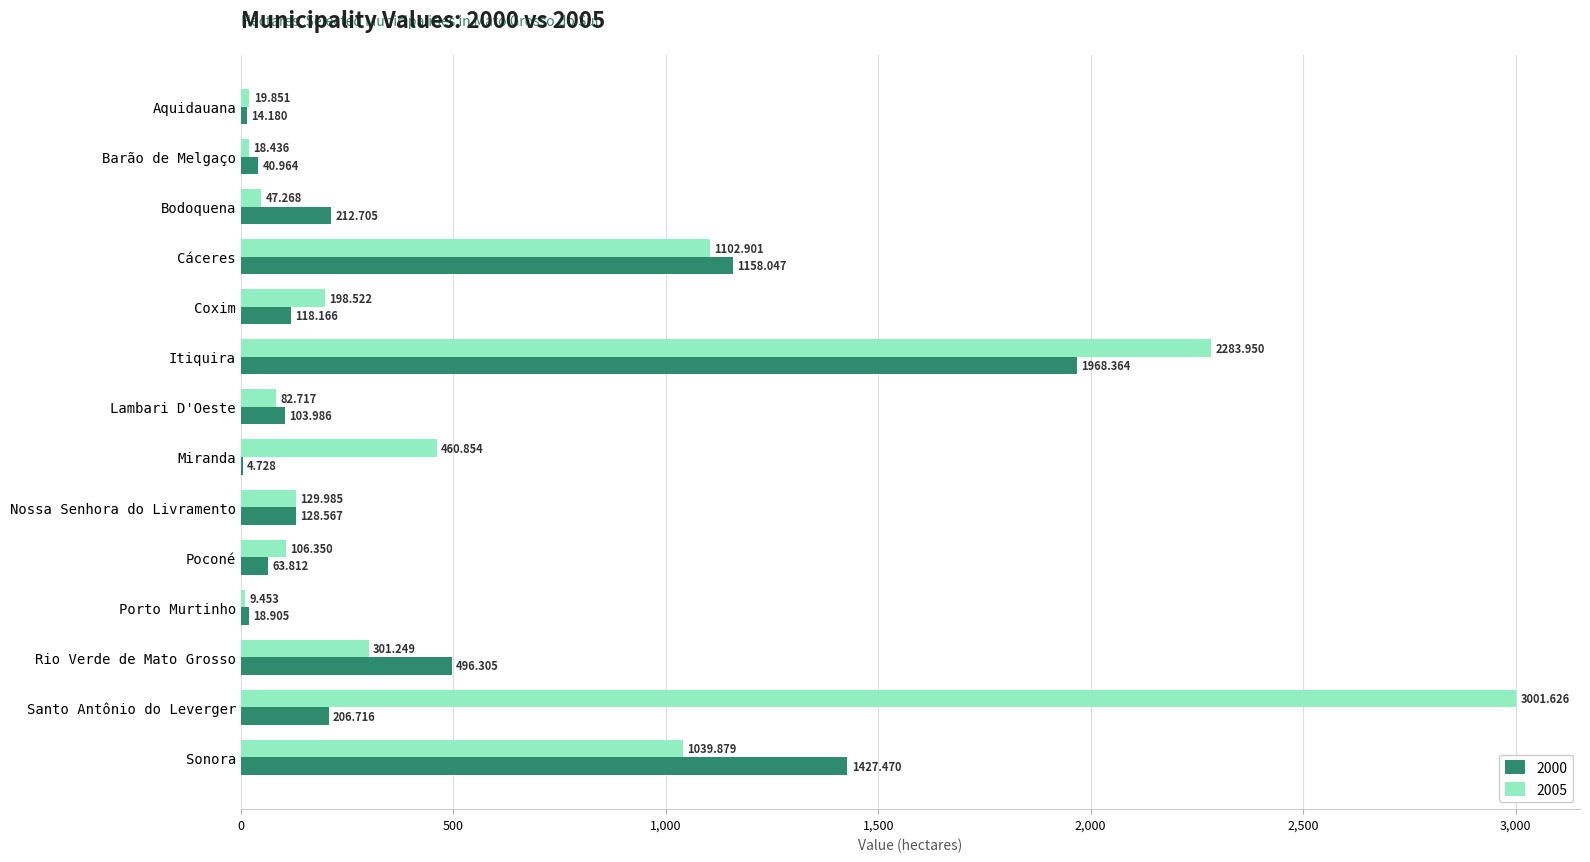

At which category is the sum across all series the highest?

Itiquira